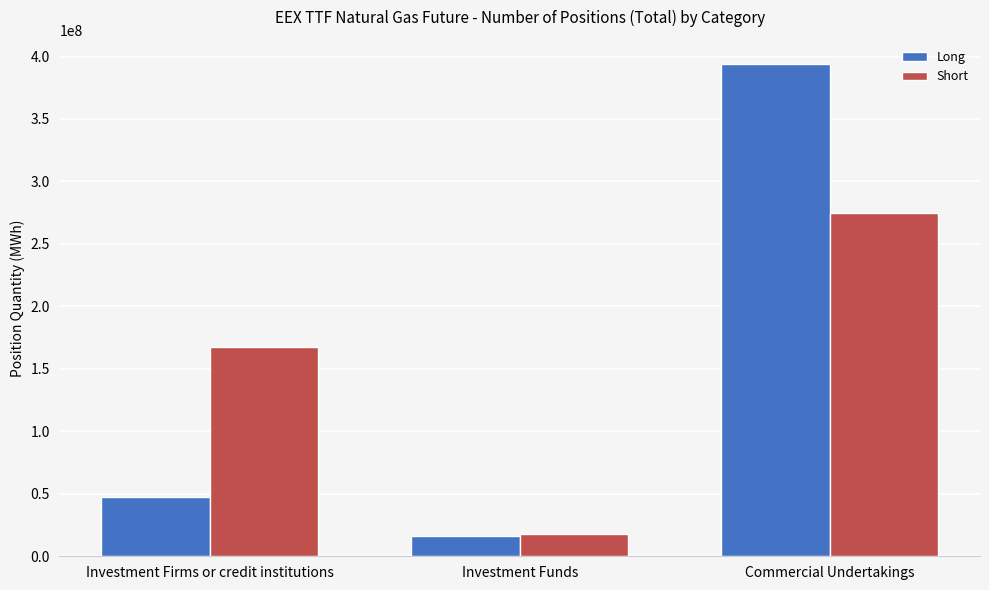

The Short series shows 17524971 at Investment Funds. True or false?

True